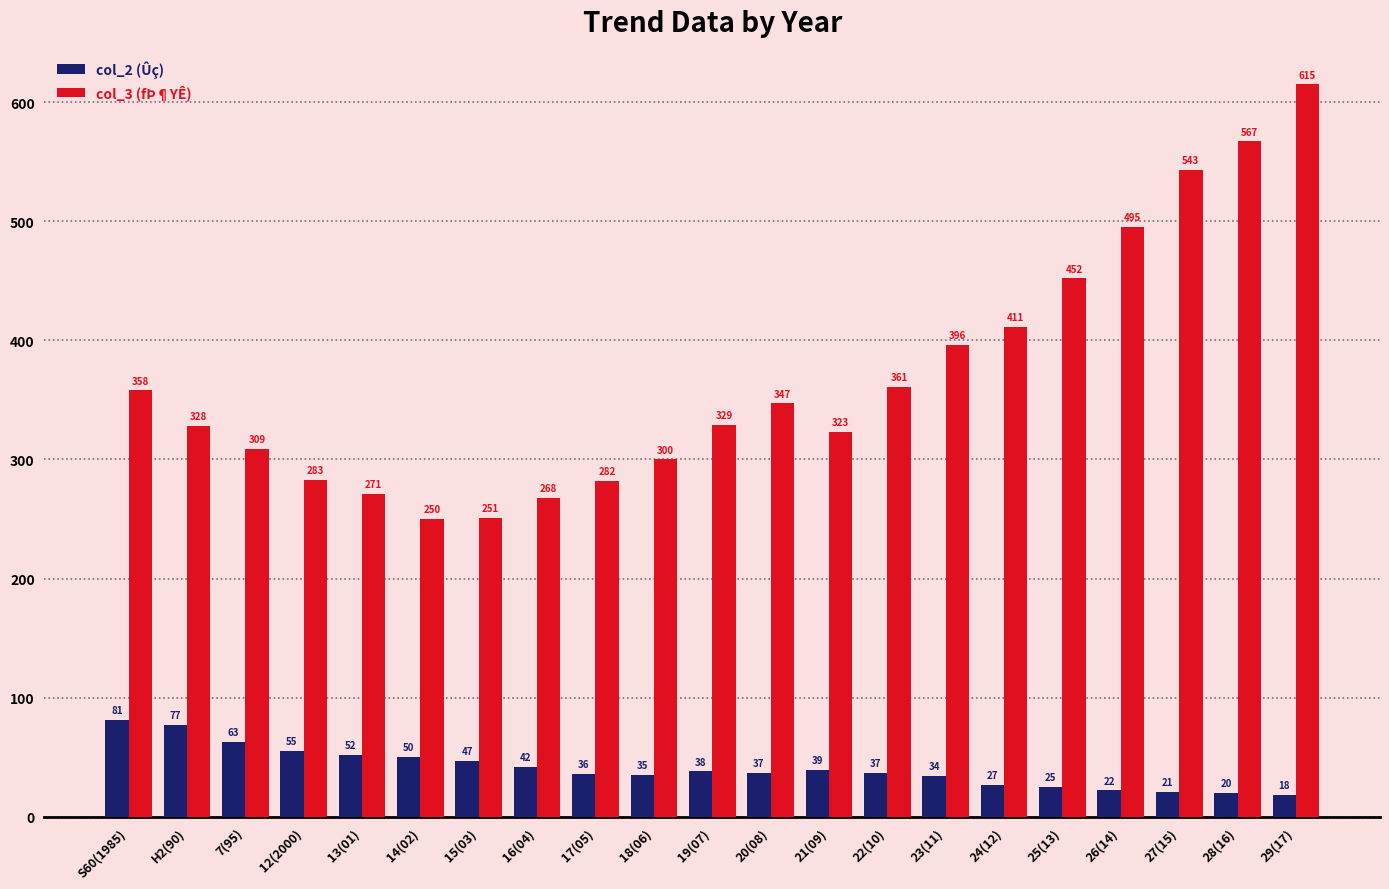

What is the minimum value shown in the chart?

18